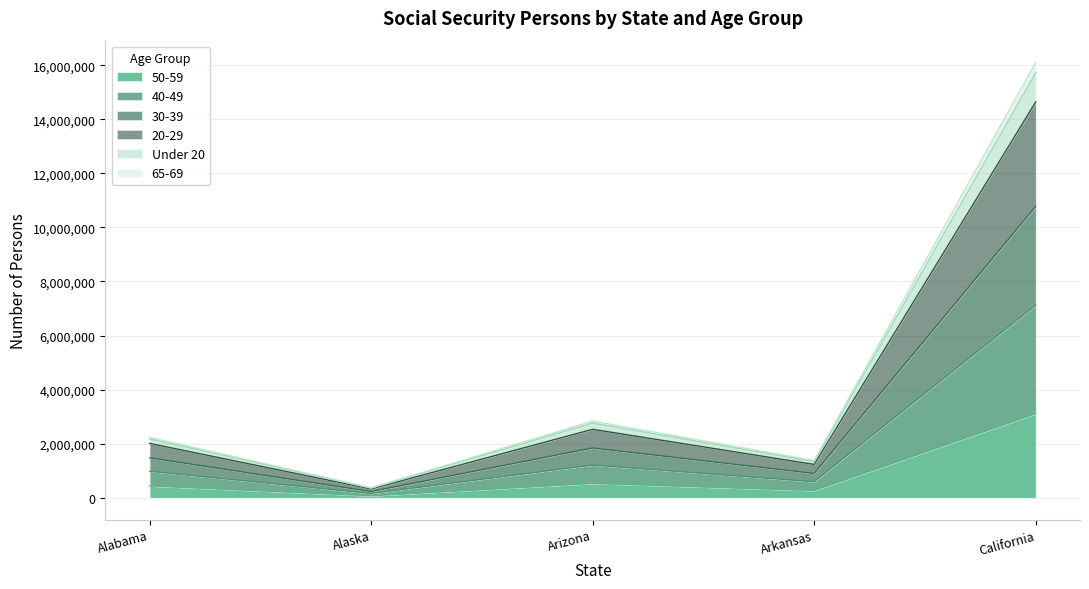

What is the label of the 2nd point from the right?

Arkansas